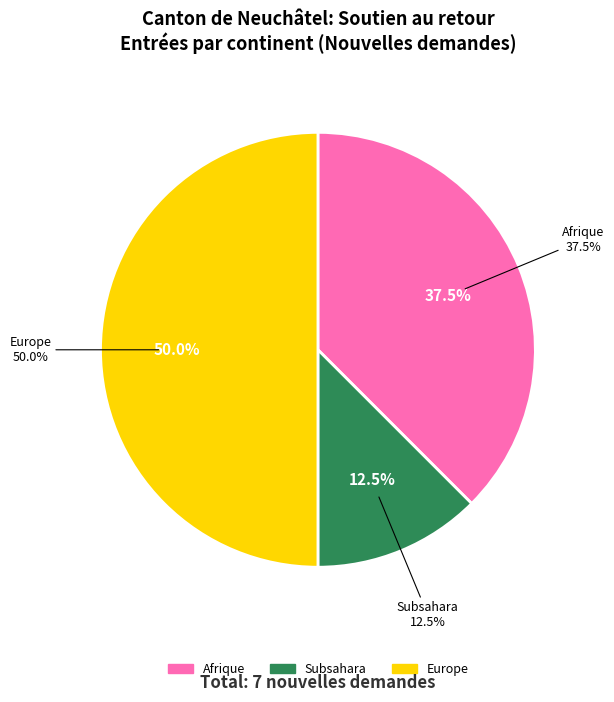

True or false: Asie accounts for 1% of the total.

False